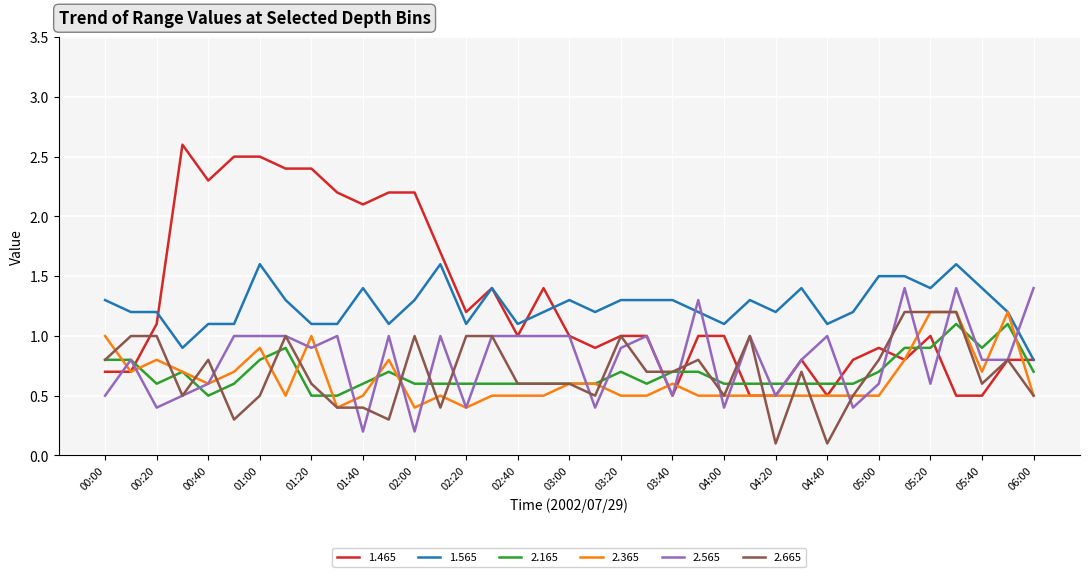

Which series has the widest spread of values?

1.465